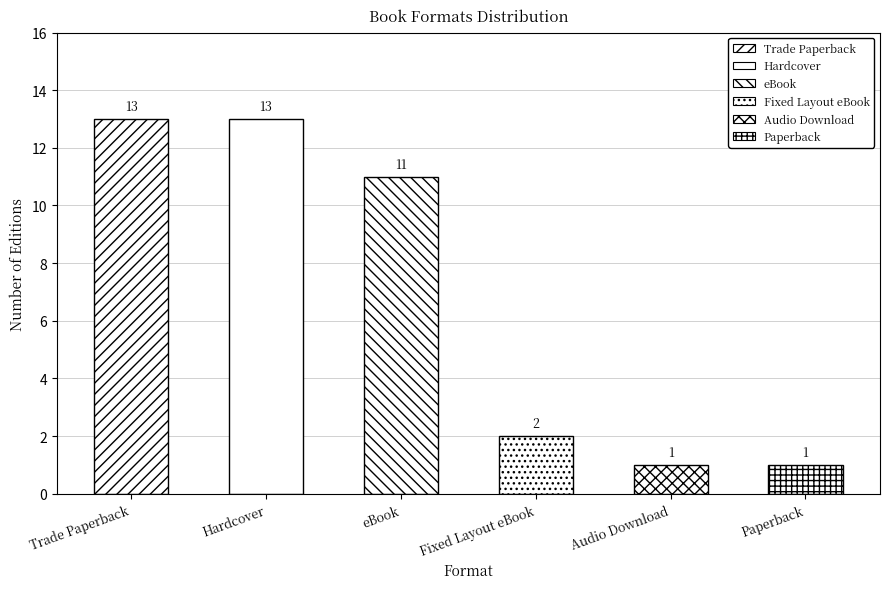

Where is the data nearest to the value 7?

eBook